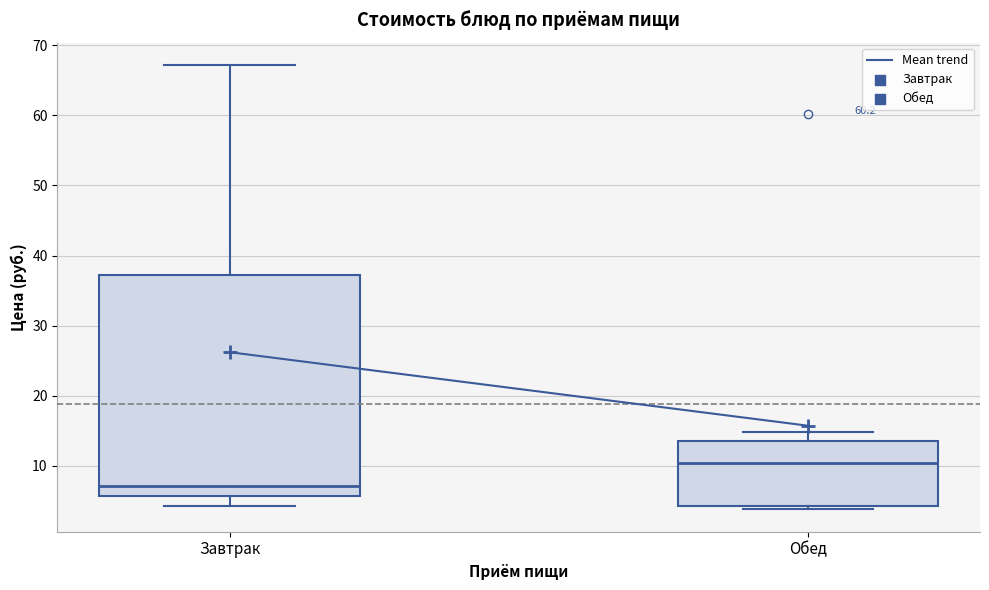

Comparing the boxes themselves (not the whiskers), which one is the tallest?

Завтрак